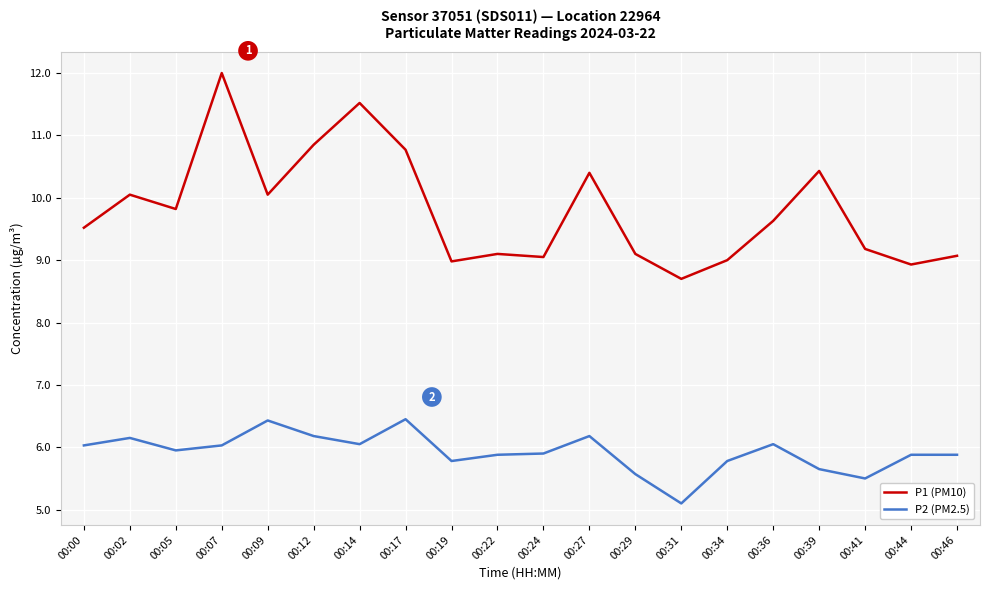

True or false: P1 (PM10) and P2 (PM2.5) cross at least once.

False